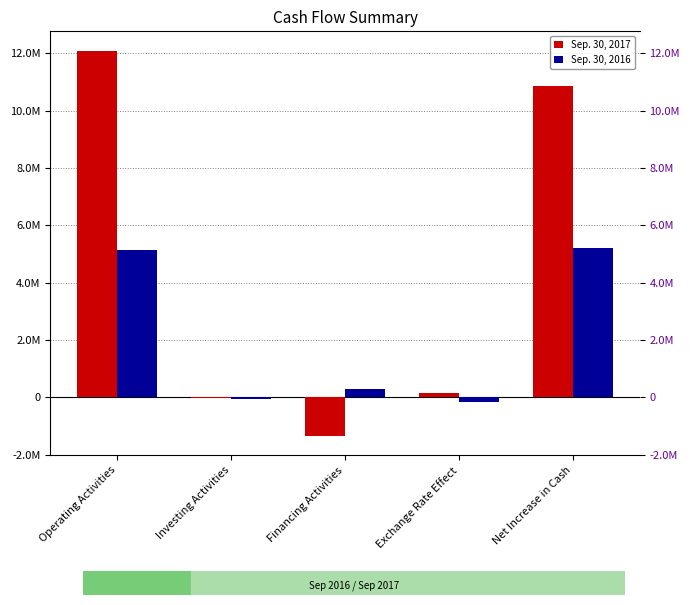

List the labels in order of Sep. 30, 2017 value, smallest first.

Financing Activities, Investing Activities, Exchange Rate Effect, Net Increase in Cash, Operating Activities